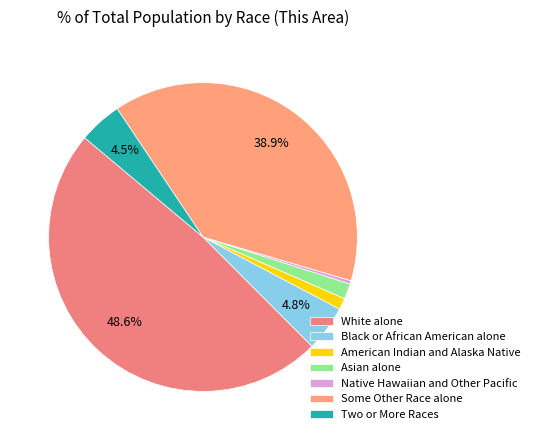

Rank the categories by value from highest to lowest.

White alone, Some Other Race alone, Black or African American alone, Two or More Races, Asian alone, American Indian and Alaska Native, Native Hawaiian and Other Pacific